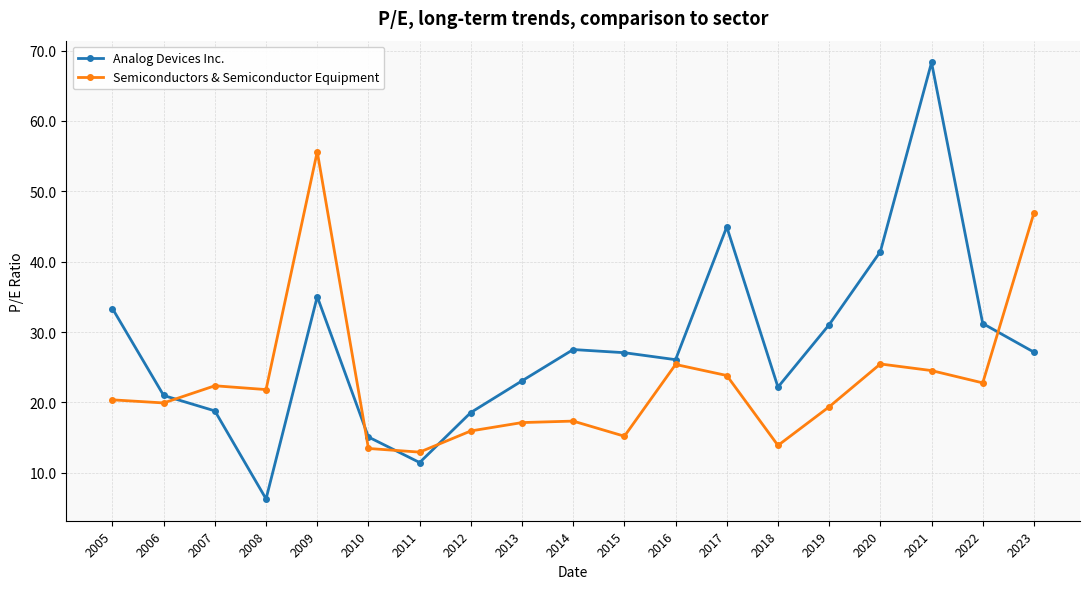

Rank the series at 2005 from lowest to highest value.

Semiconductors & Semiconductor Equipment, Analog Devices Inc.